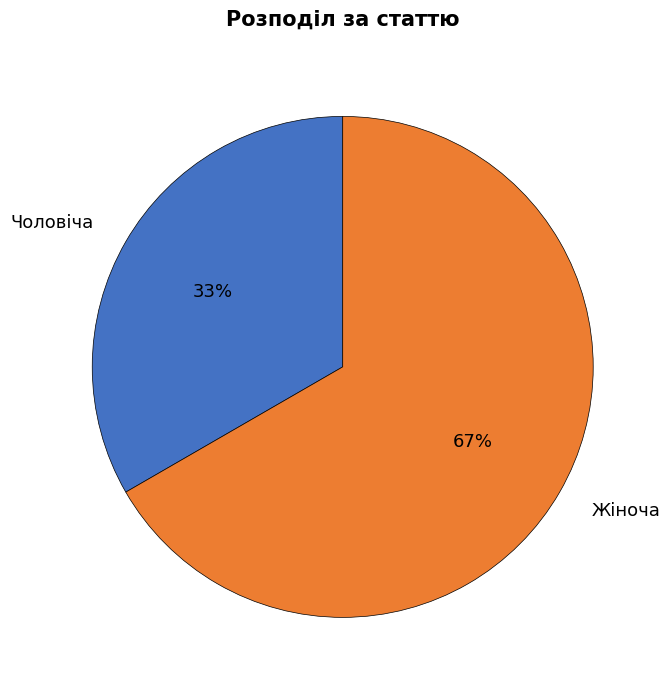

Which has a higher value, Жіноча or Чоловіча?

Жіноча